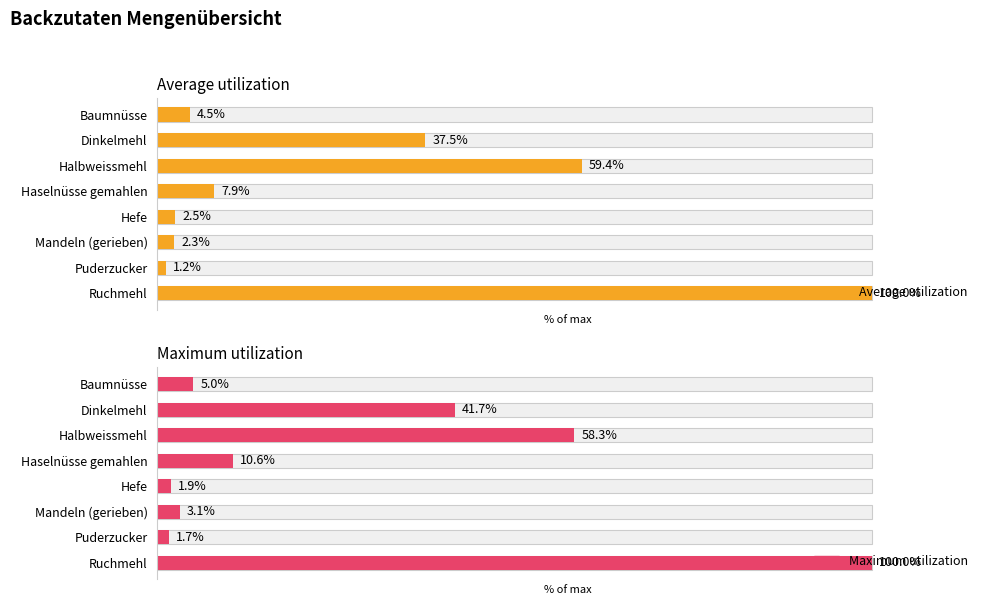

How many data points does each series have?

8